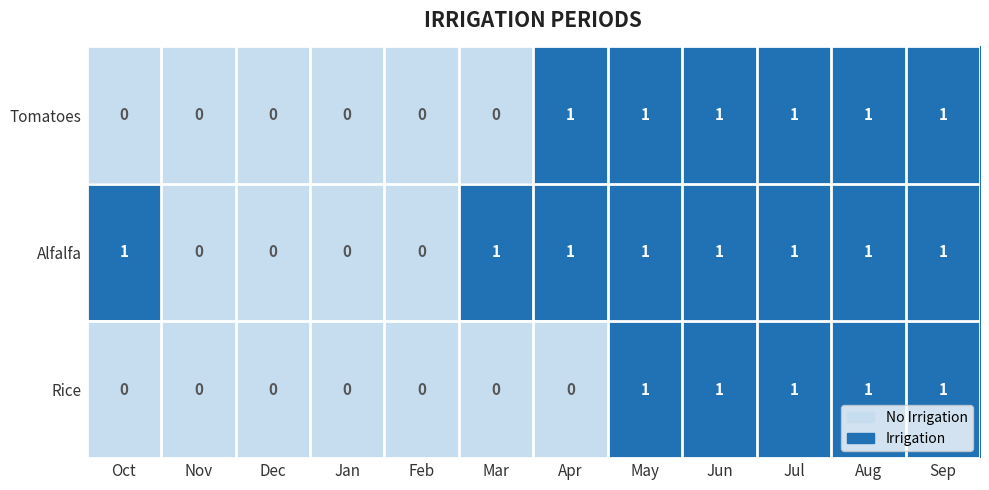

Is the value of Alfalfa at Jan greater than the value of Rice at May?

No